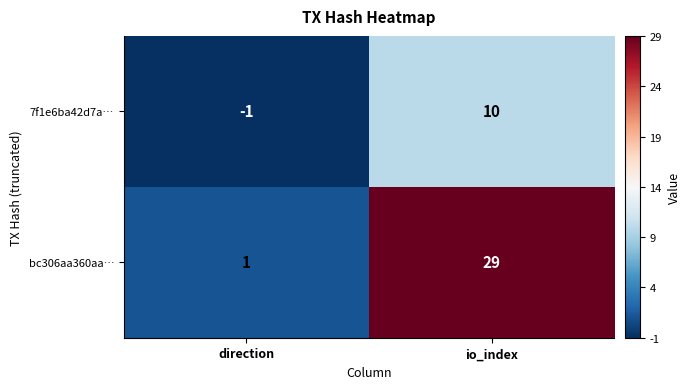

How many values in 7f1e6ba42d7a… are below zero?

1